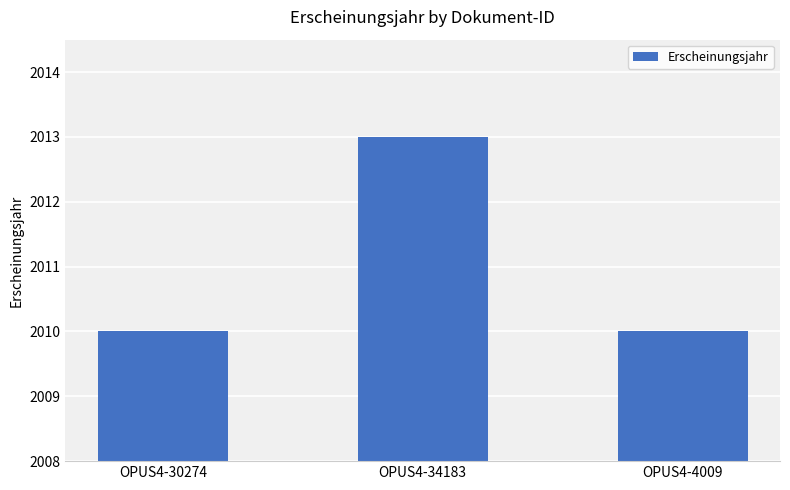

What is the average value?

2011